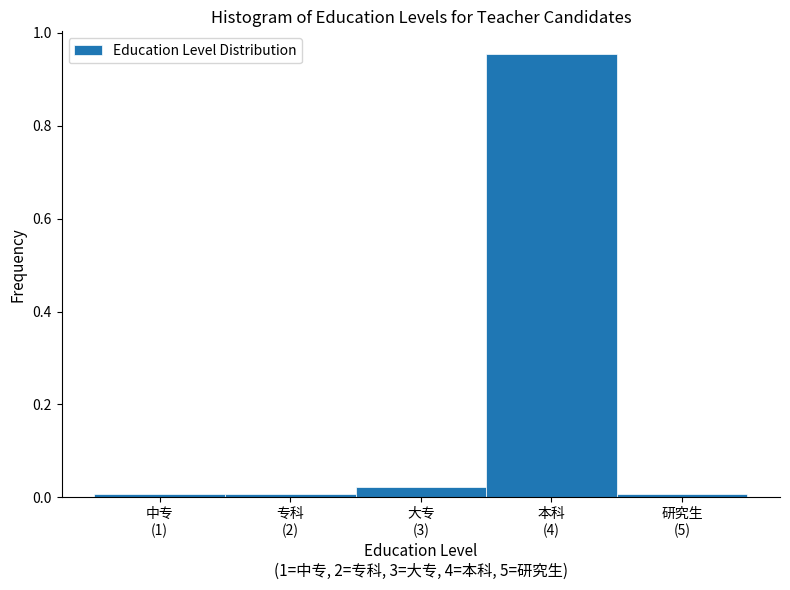

What is the difference between the maximum and second lowest values?

0.9